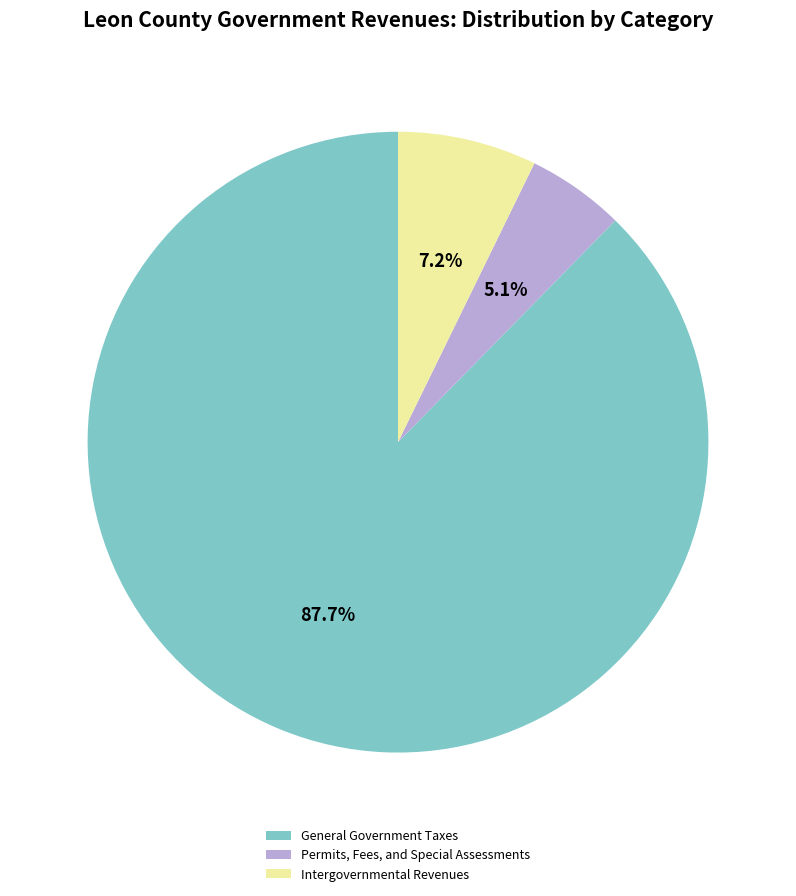

To the nearest percent, what is the difference between the largest and smallest slice percentages?

83%